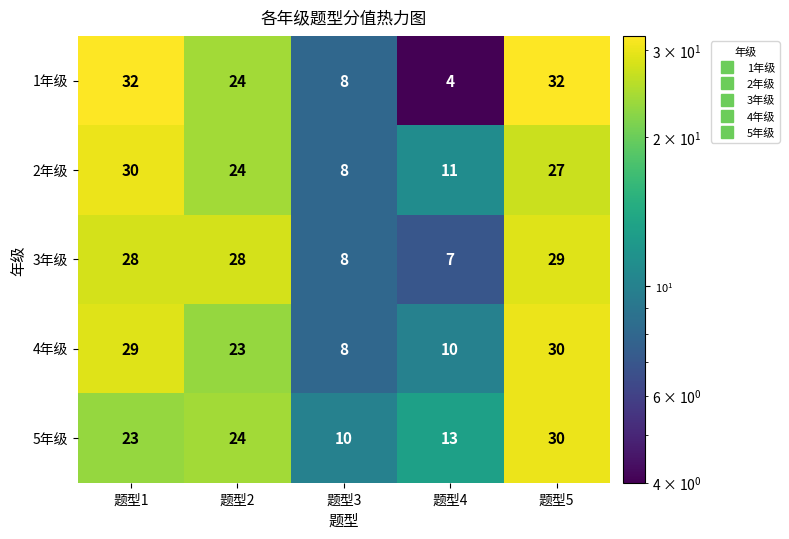

What is the spread (max minus min) of values at 题型4?

9